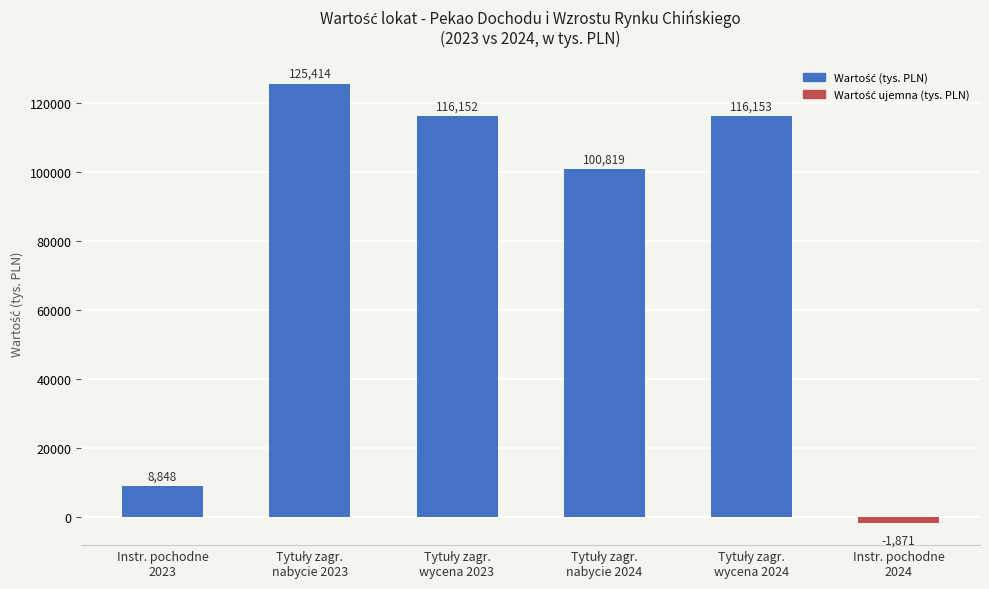

What is the difference between the maximum and minimum values?

127285